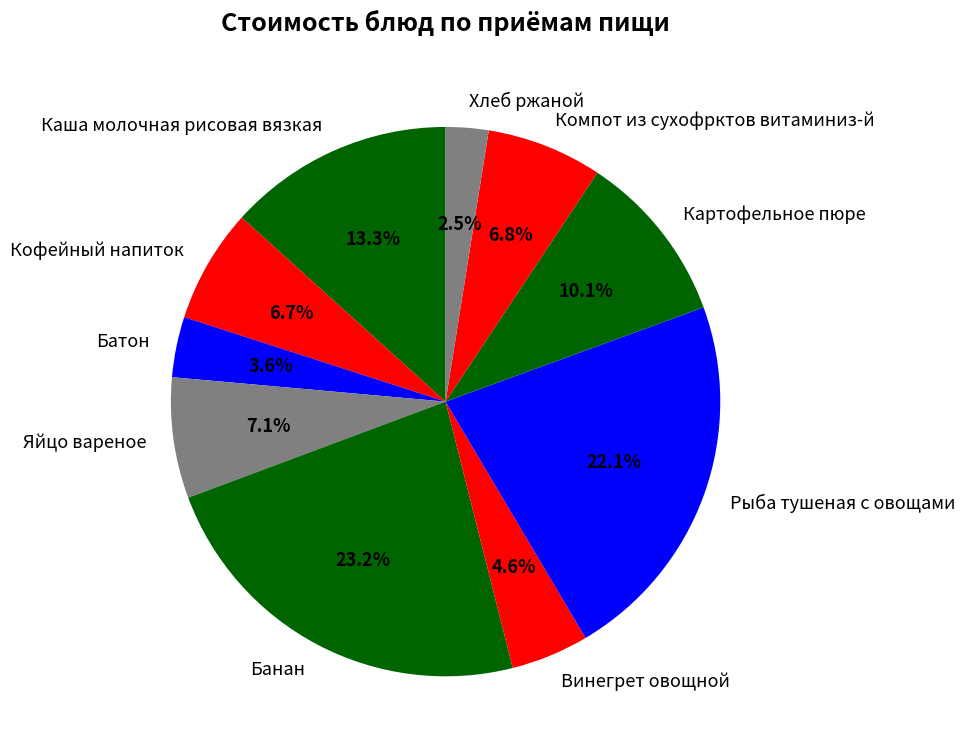

What is the smallest slice in the pie chart?

Хлеб ржаной